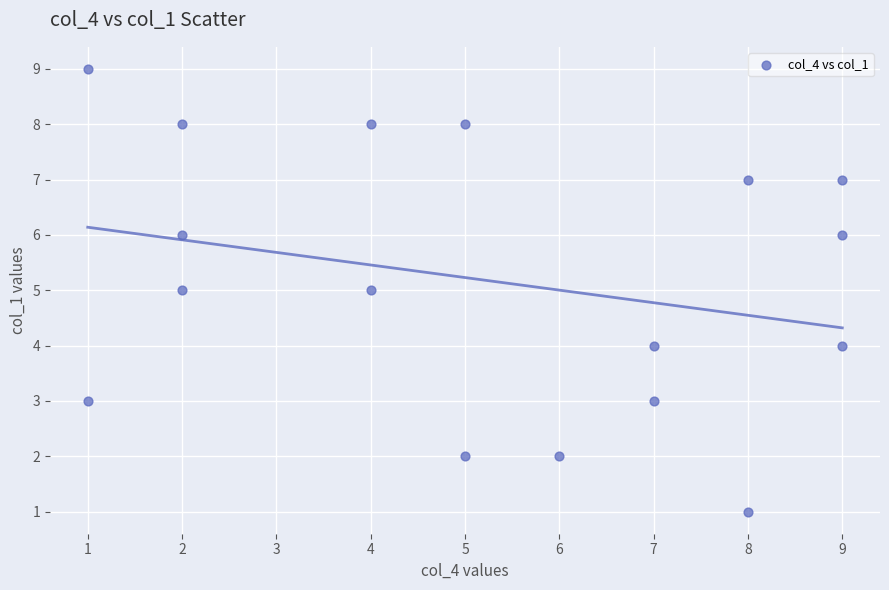

What is the range of Y values (max minus min)?

8